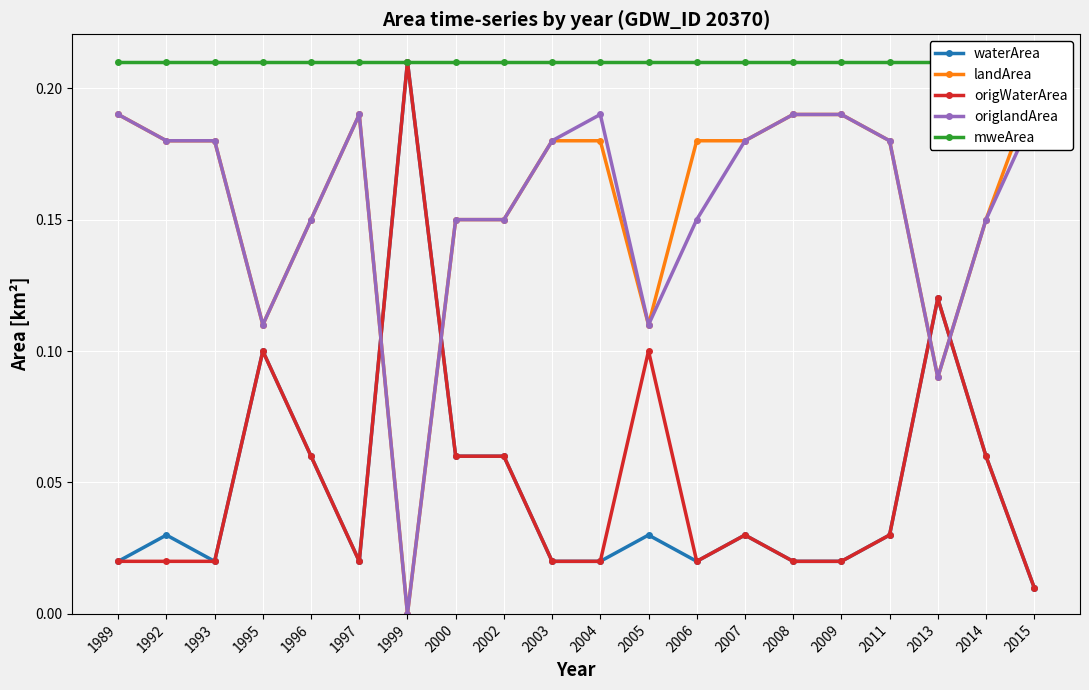

Which category has the highest value across all series?

1999